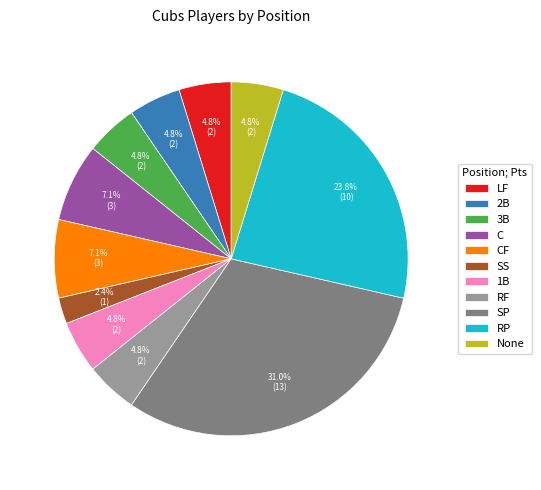

What is the ratio of the value at 3B to the value at LF?

1.0